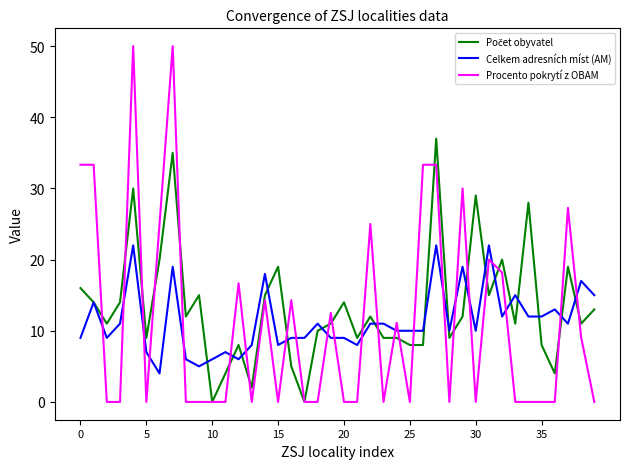

What is the highest value of the Celkem adresních míst (AM) series?

22.0